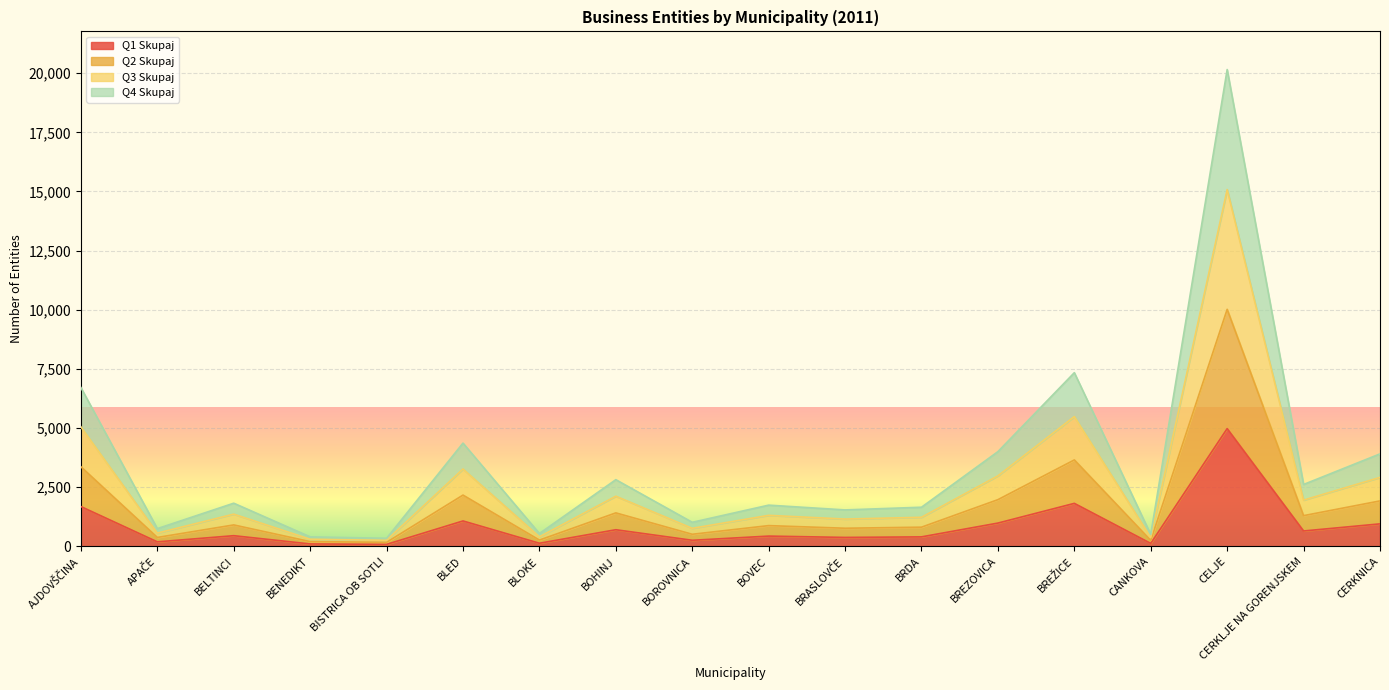

What are all the series names shown in the legend?

Q1 Skupaj, Q2 Skupaj, Q3 Skupaj, Q4 Skupaj